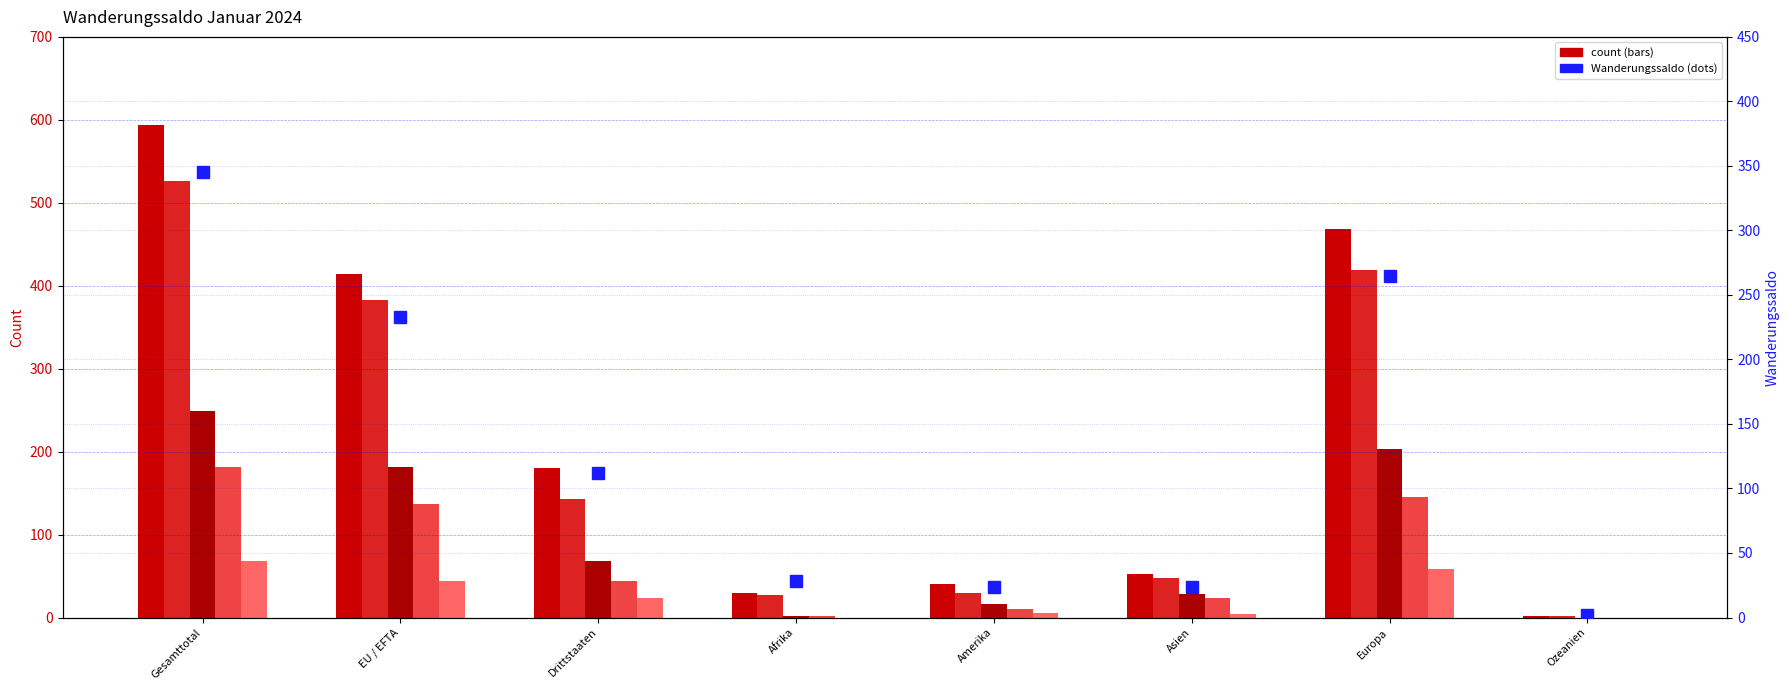

What is the greatest value displayed?

594